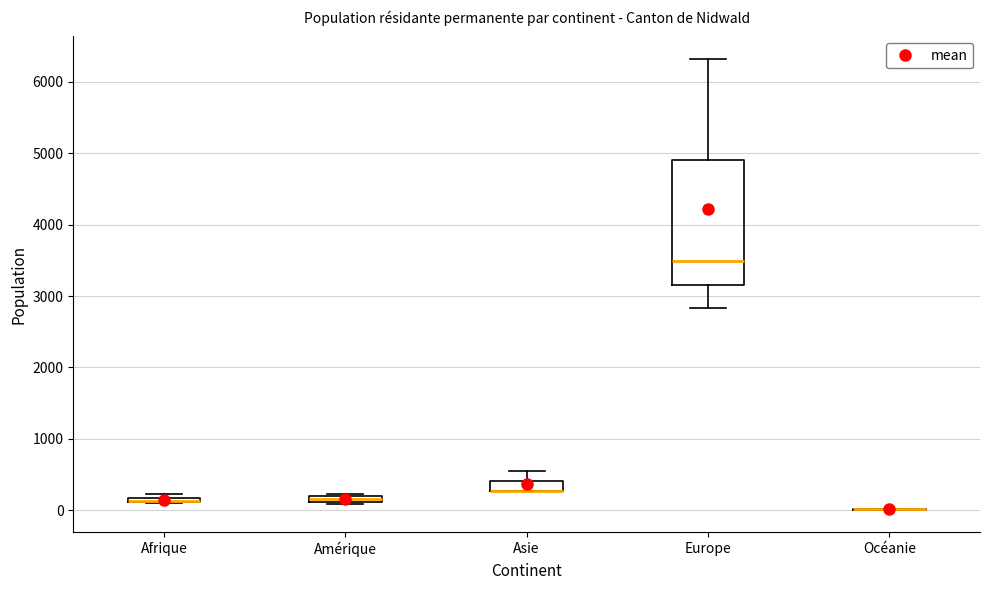

Which box is the tallest, from its lower edge to its upper edge?

Europe